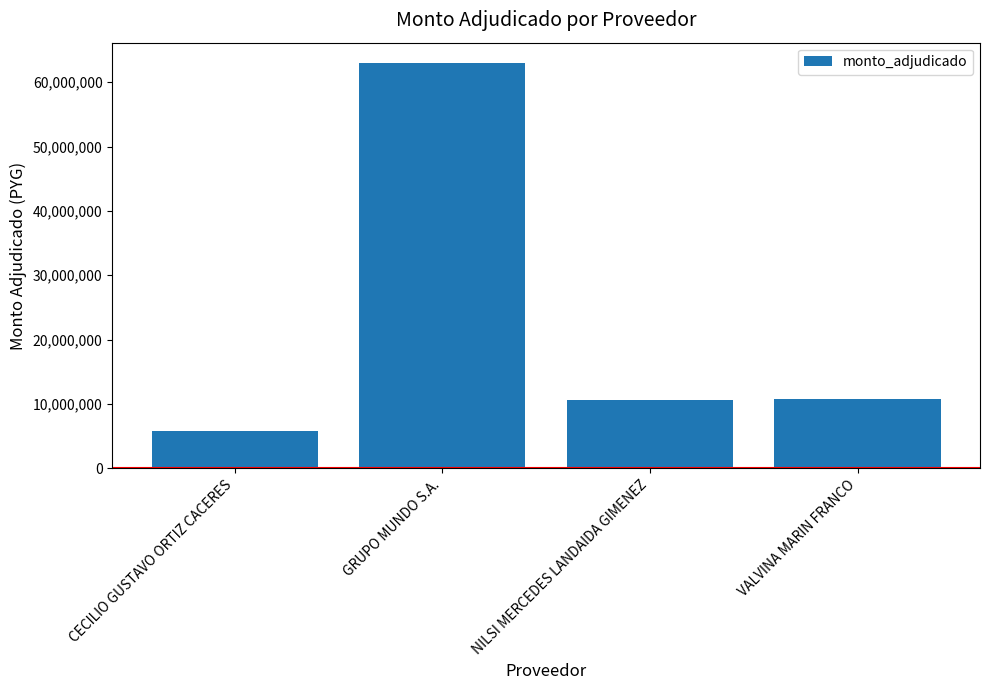

What is the sum of the values at GRUPO MUNDO S.A. and NILSI MERCEDES LANDAIDA GIMENEZ?

73548300